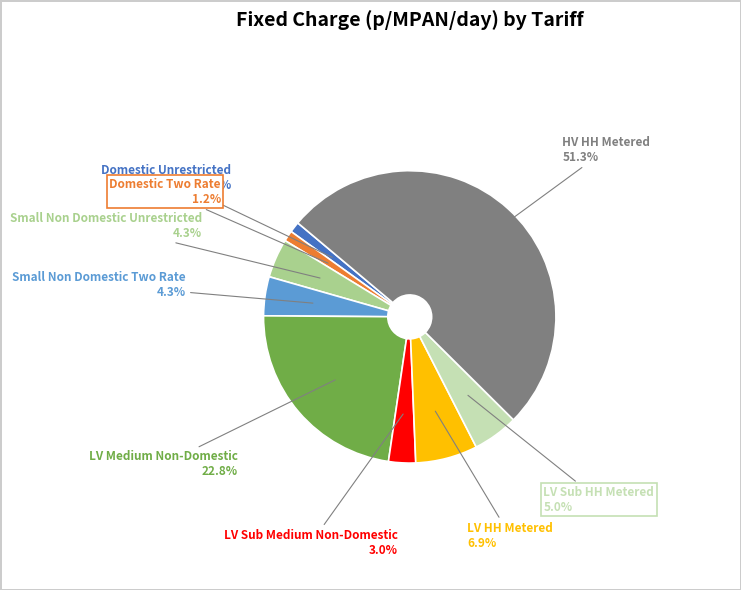

Does any single category account for the majority?

Yes